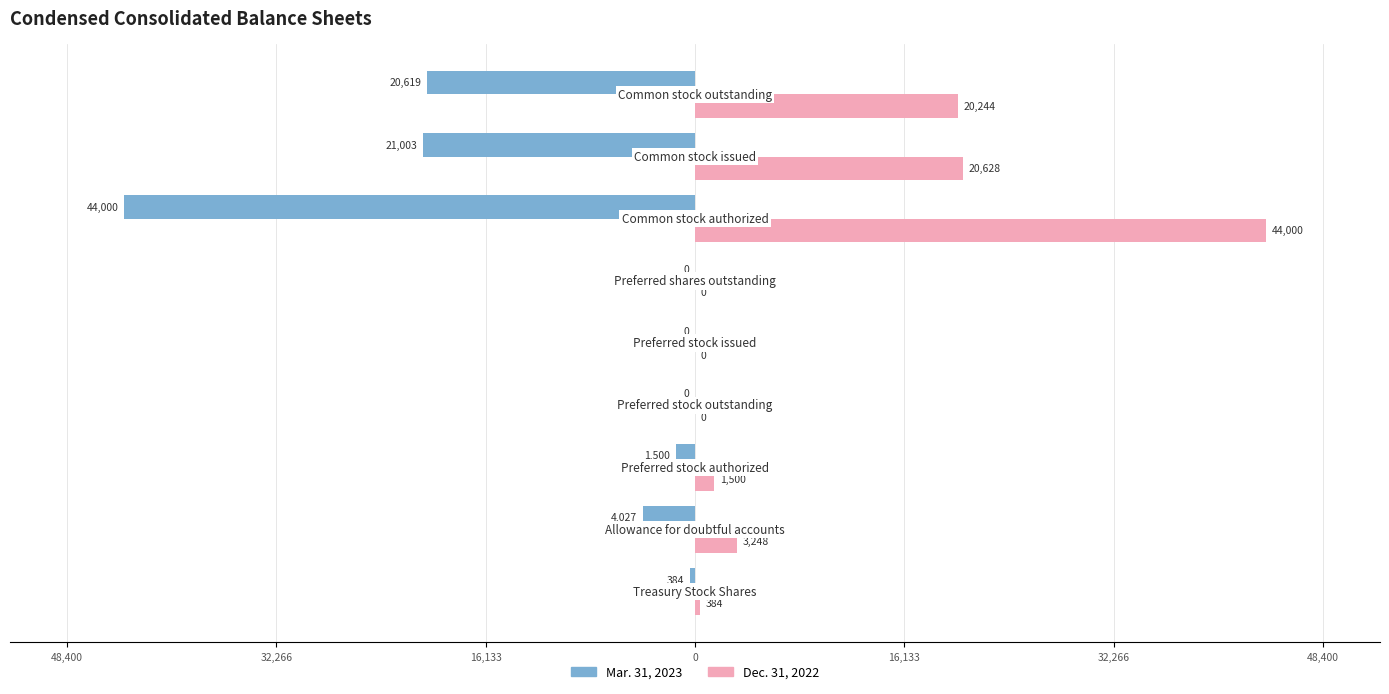

Rank the series by their maximum value, from highest to lowest.

Dec. 31, 2022, Mar. 31, 2023